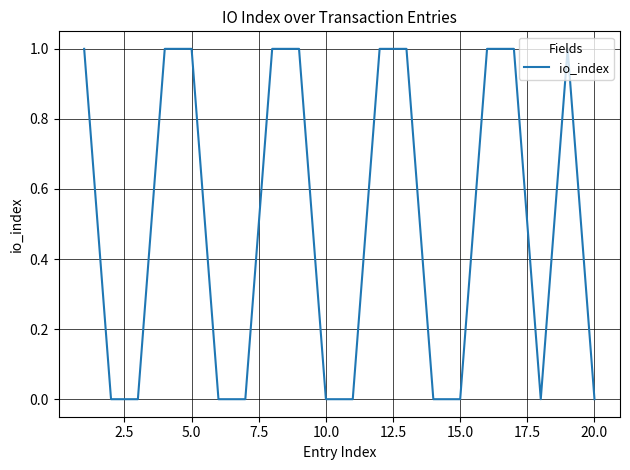

How many lines are shown in the chart?

1